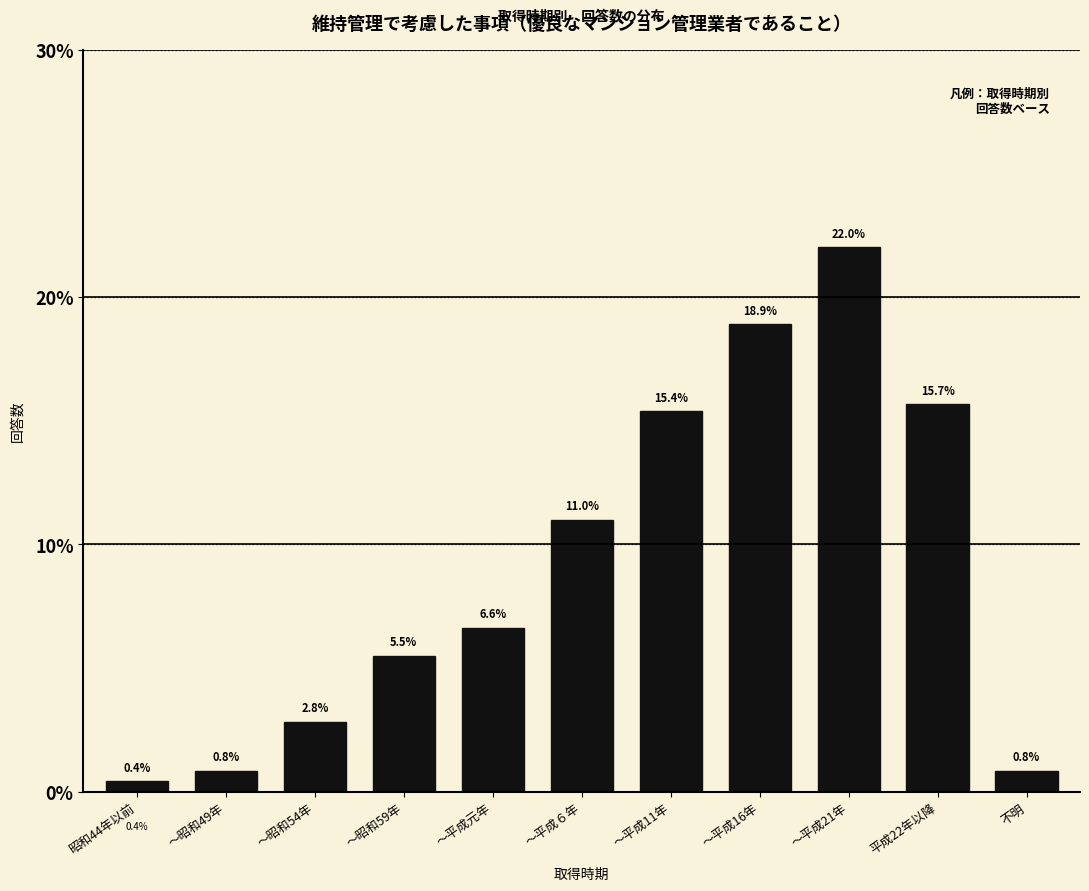

Reading left to right, transcribe all the data shown in this chart.

0.4	0.8	2.8	5.5	6.6	11.0	15.4	18.9	22.0	15.7	0.8